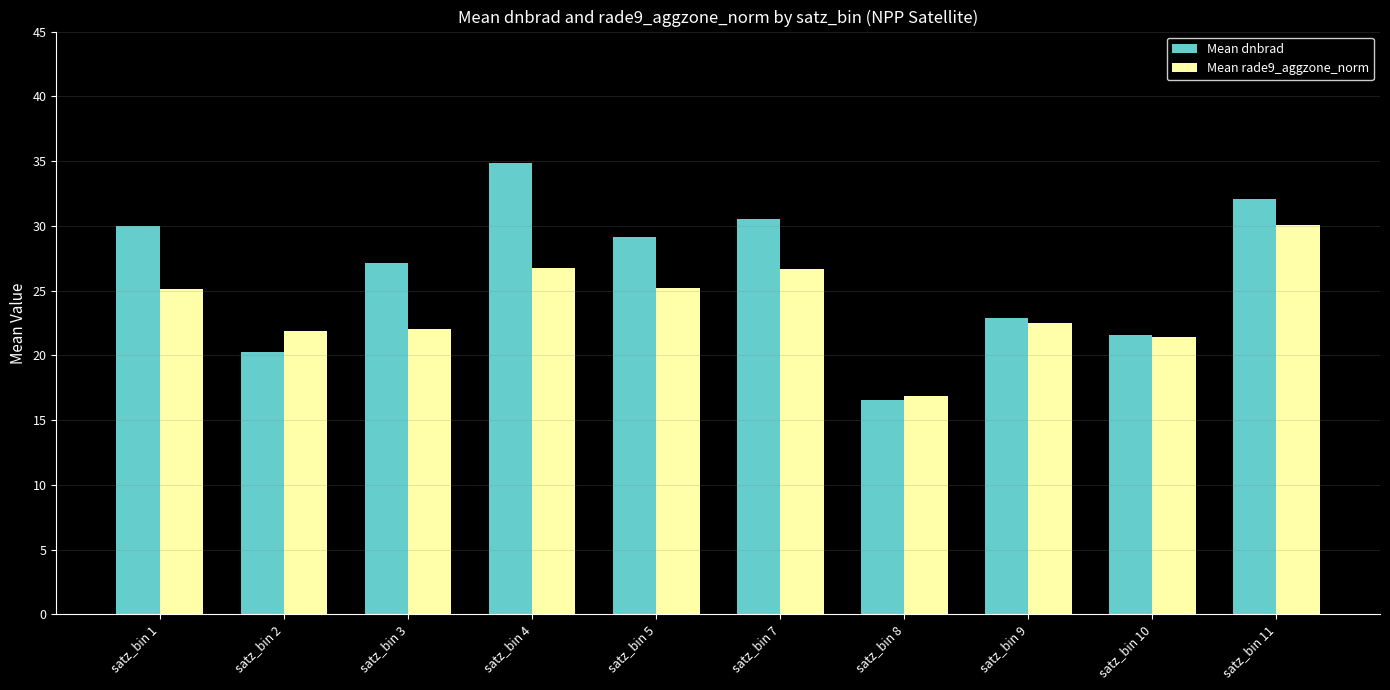

What is the sum of all Mean dnbrad values?

264.9